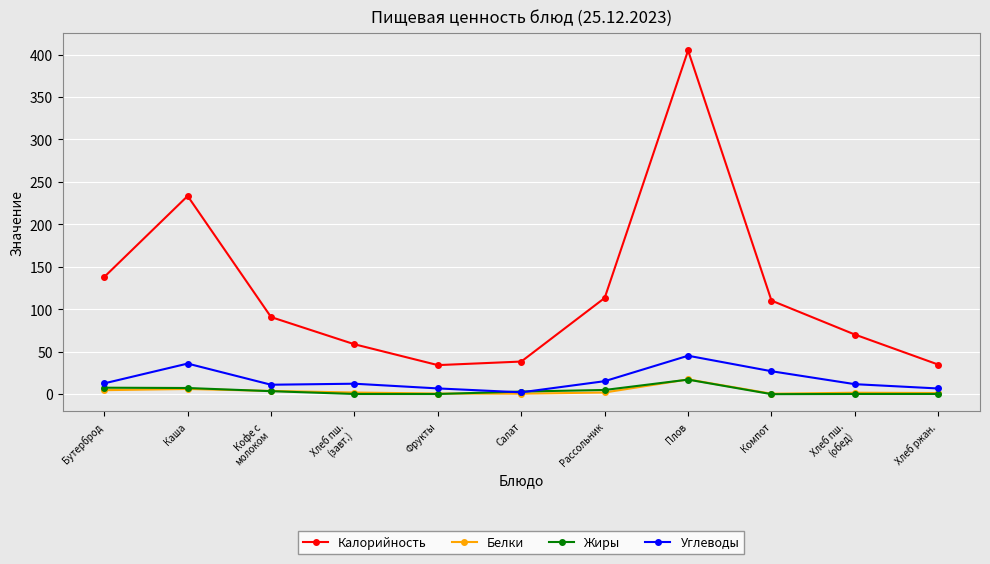

What is the label of the 2nd point from the right?

Хлеб пш.
(обед)